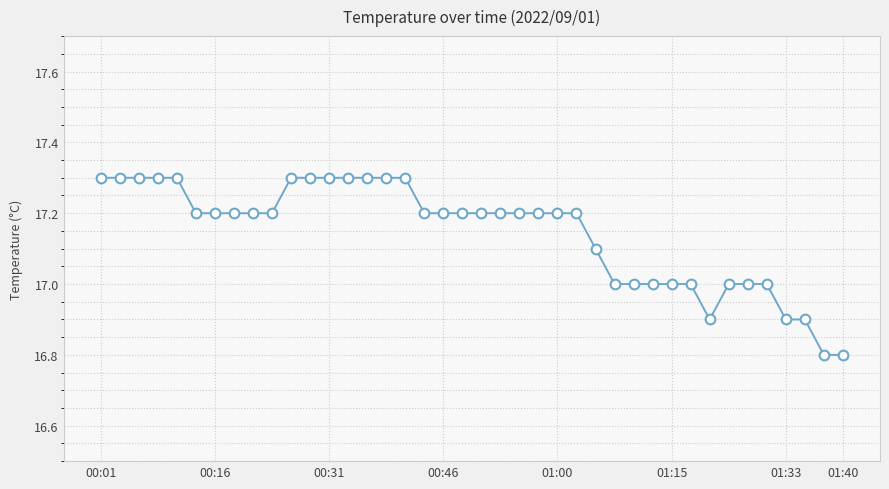

How many series are shown in this chart?

1